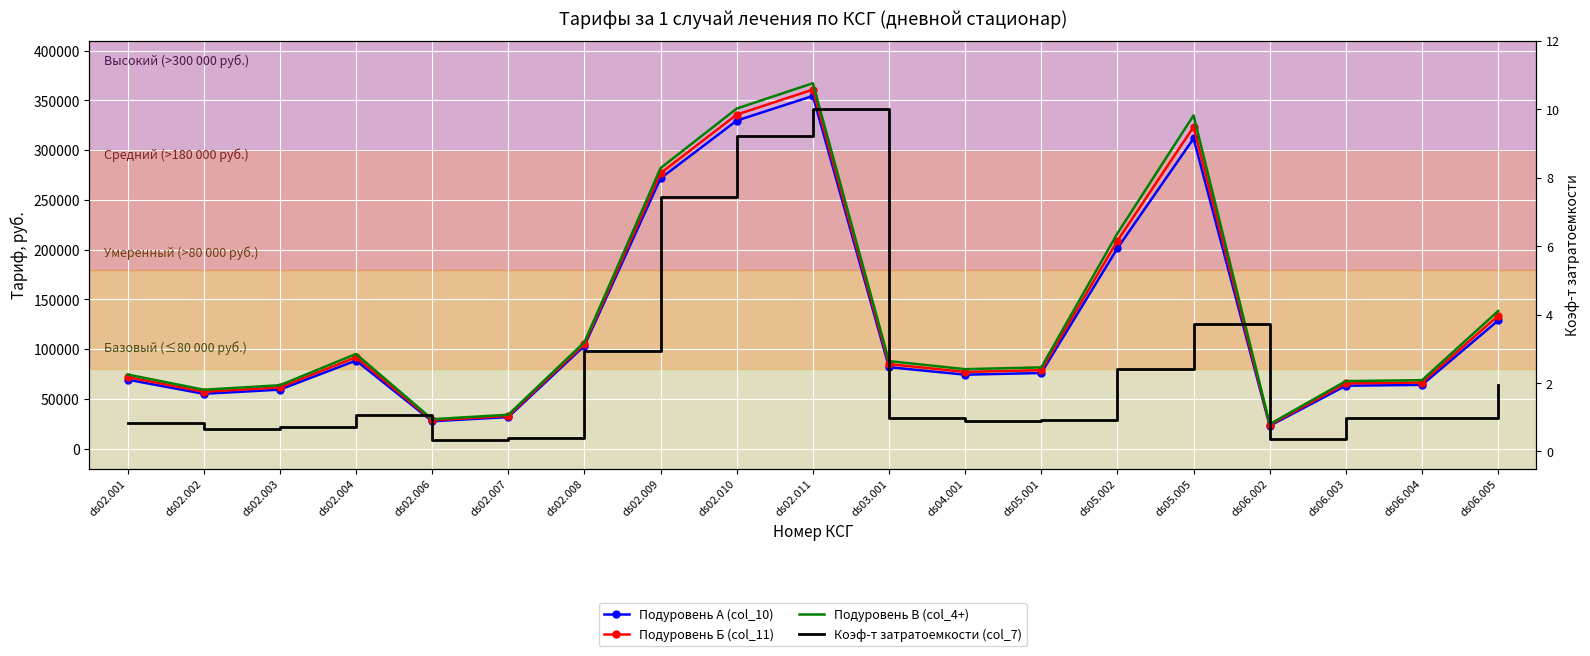

What is the spread (max minus min) of values at ds06.003?

67926.8